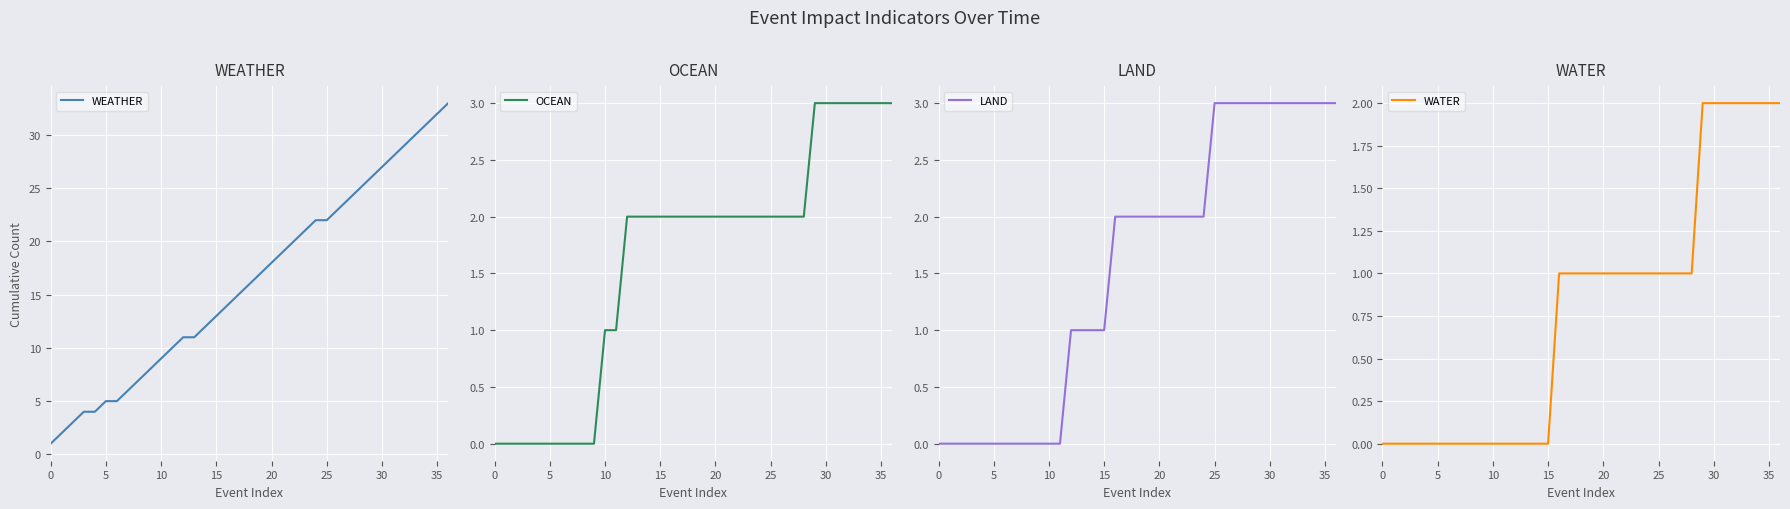

Where does the WATER series first go above 1?

29